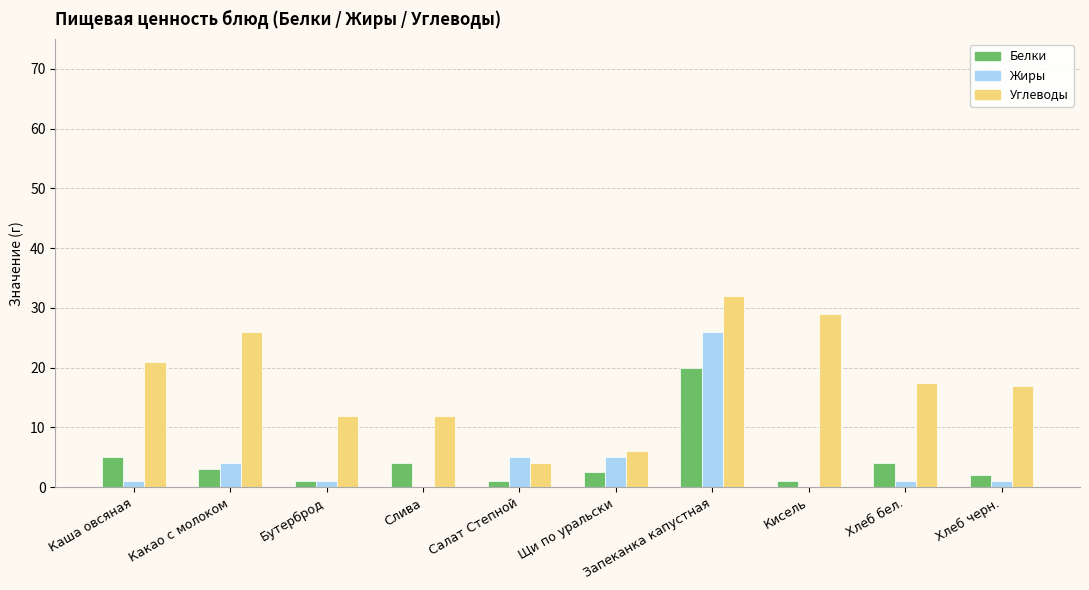

What is the sum of all Жиры values?

44.0